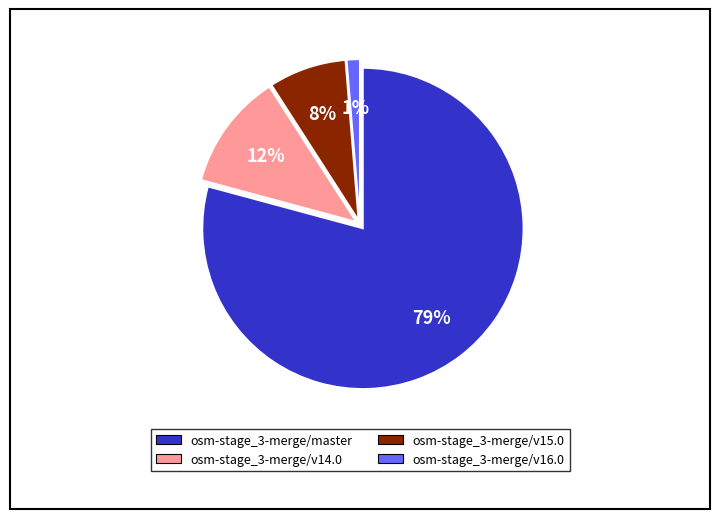

Do osm-stage_3-merge/v15.0 and osm-stage_3-merge/v16.0 together represent more than half of the pie?

No